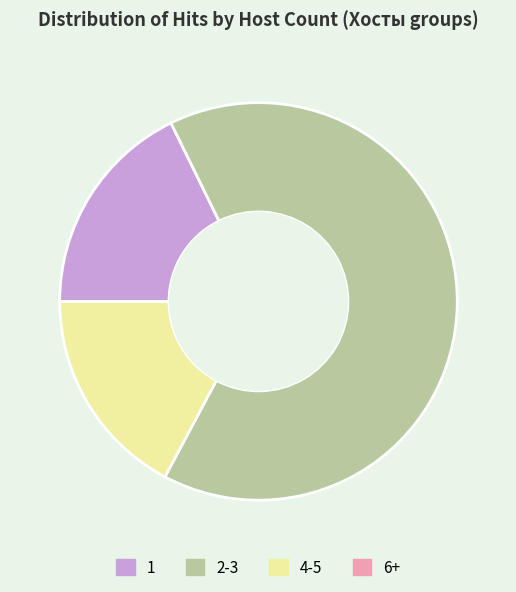

True or false: 2-3 accounts for 65% of the total.

True